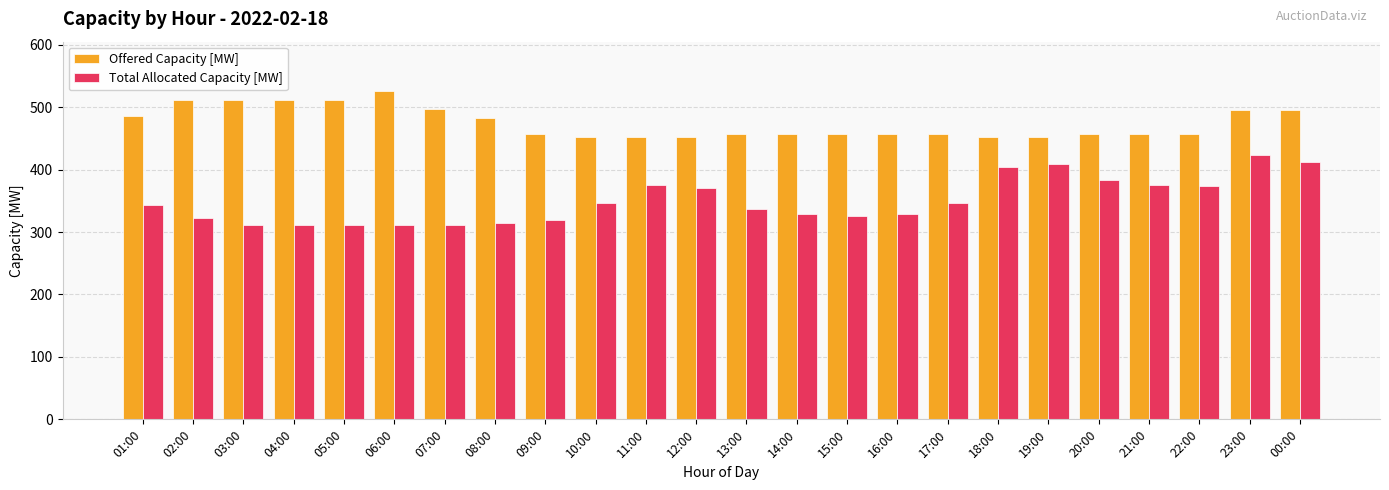

True or false: Total Allocated Capacity [MW] has a value of 343 at 01:00.

True